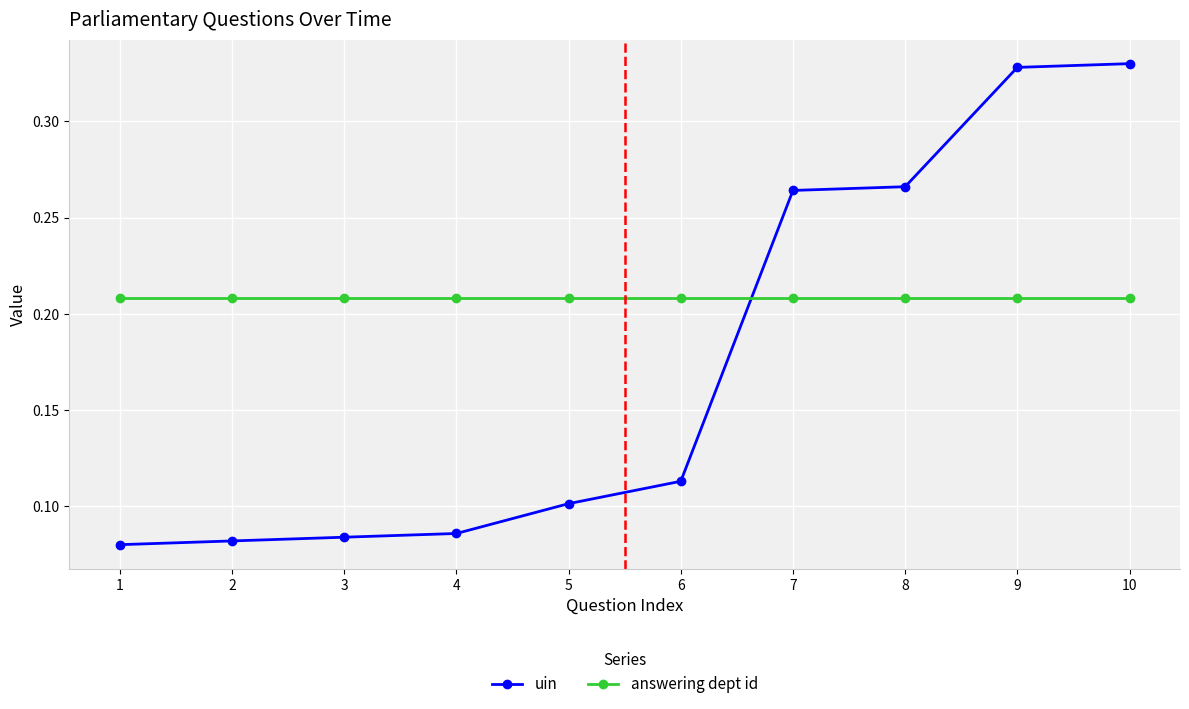

List the series in order of their overall mean, highest first.

answering dept id, uin